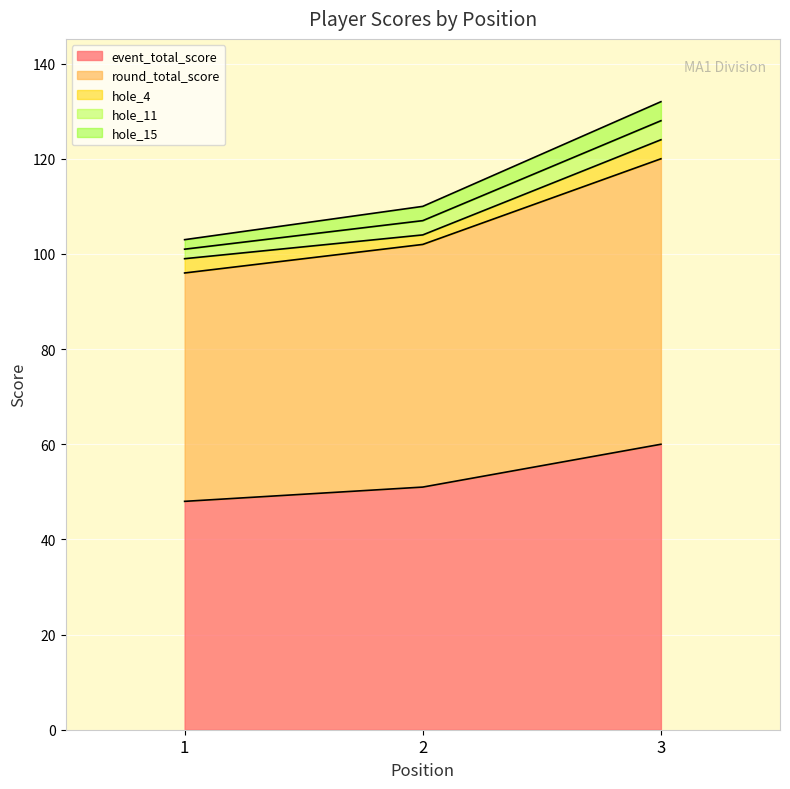

What is the spread (max minus min) of values at 3?

56